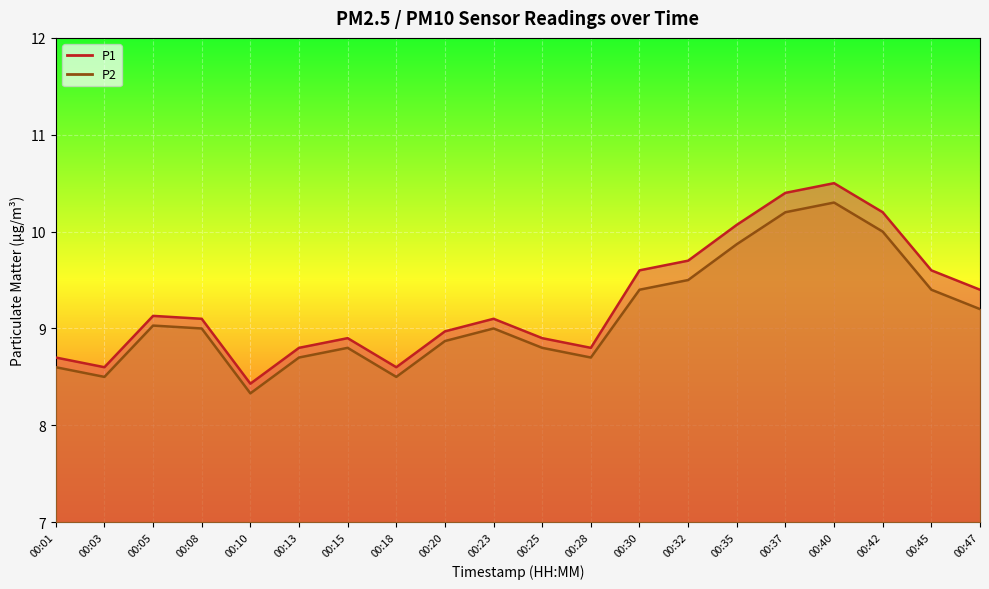

What are all the series names shown in the legend?

P1, P2